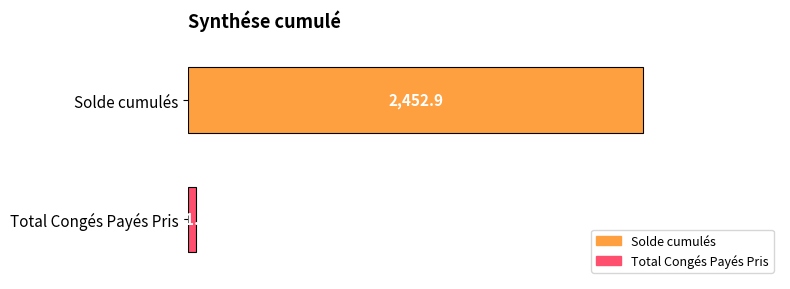

What is the maximum value shown in the chart?

2452.9